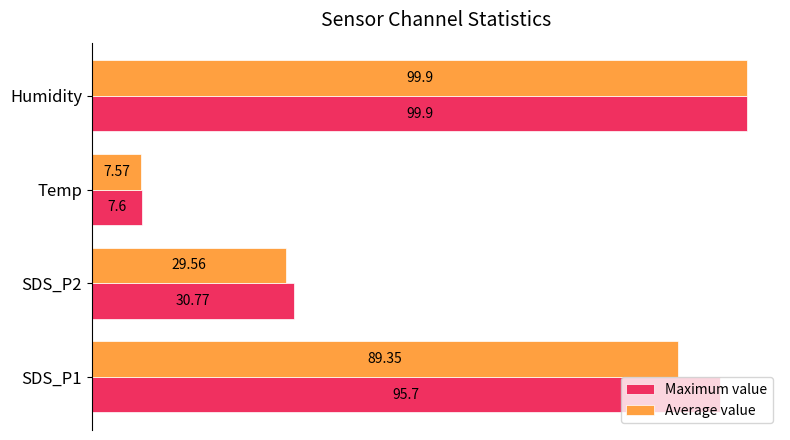

Which series has the largest total across all categories?

Maximum value